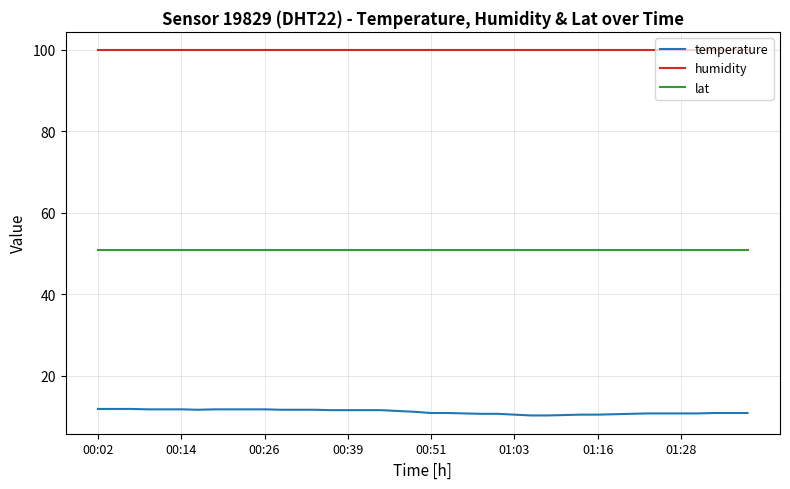

How many lines are shown in the chart?

3